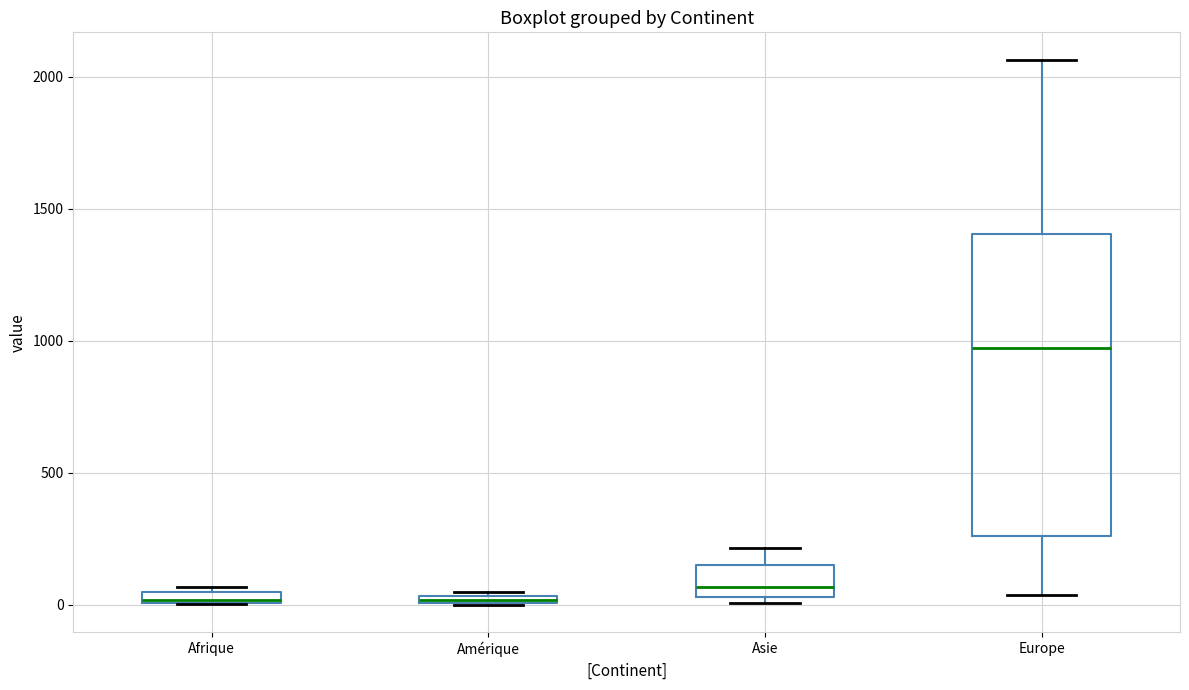

Where is the upper edge of the box for Amérique on the y-axis? The values are not printed on the chart, so give them approximately, as read against the axis.

50